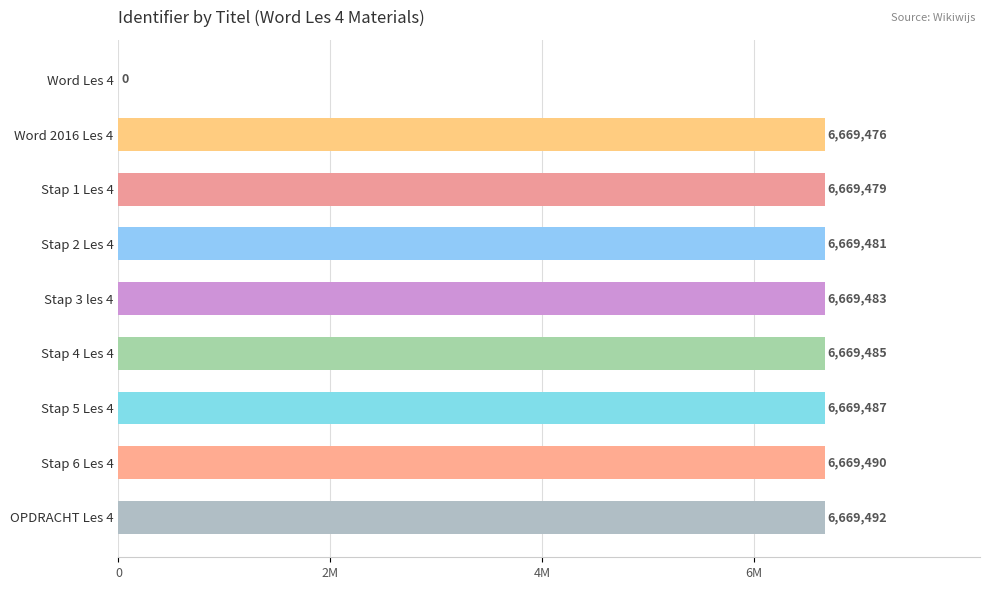

Are the bars horizontal?

Yes